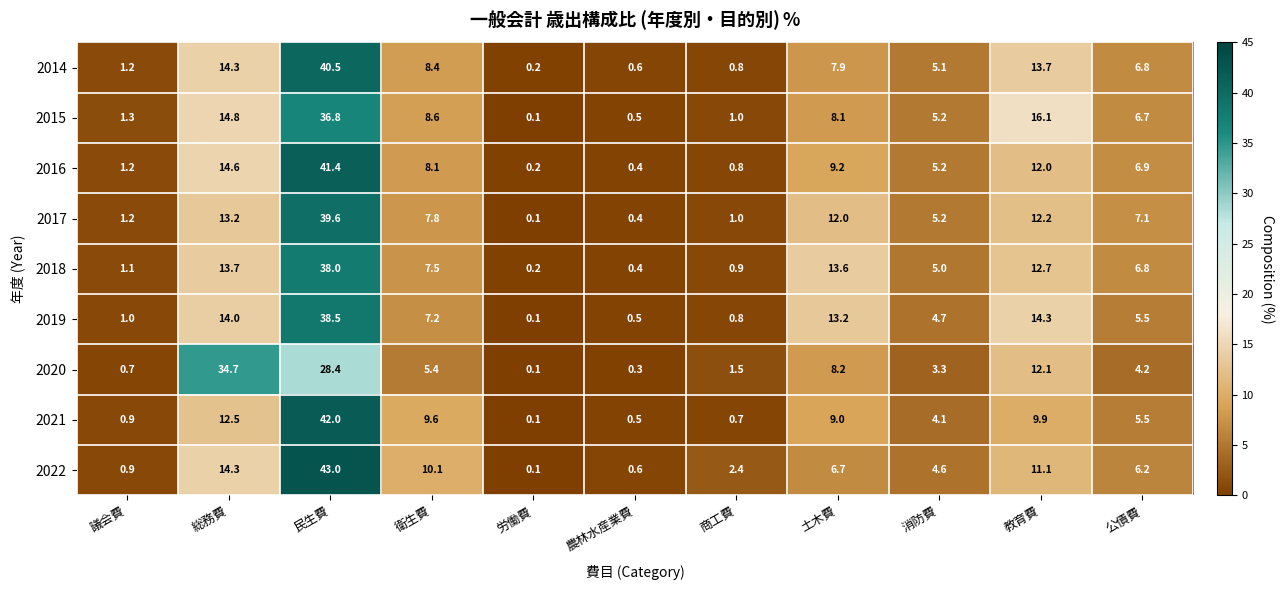

What is the sum of the 2020 values at 総務費 and 消防費?

38.0